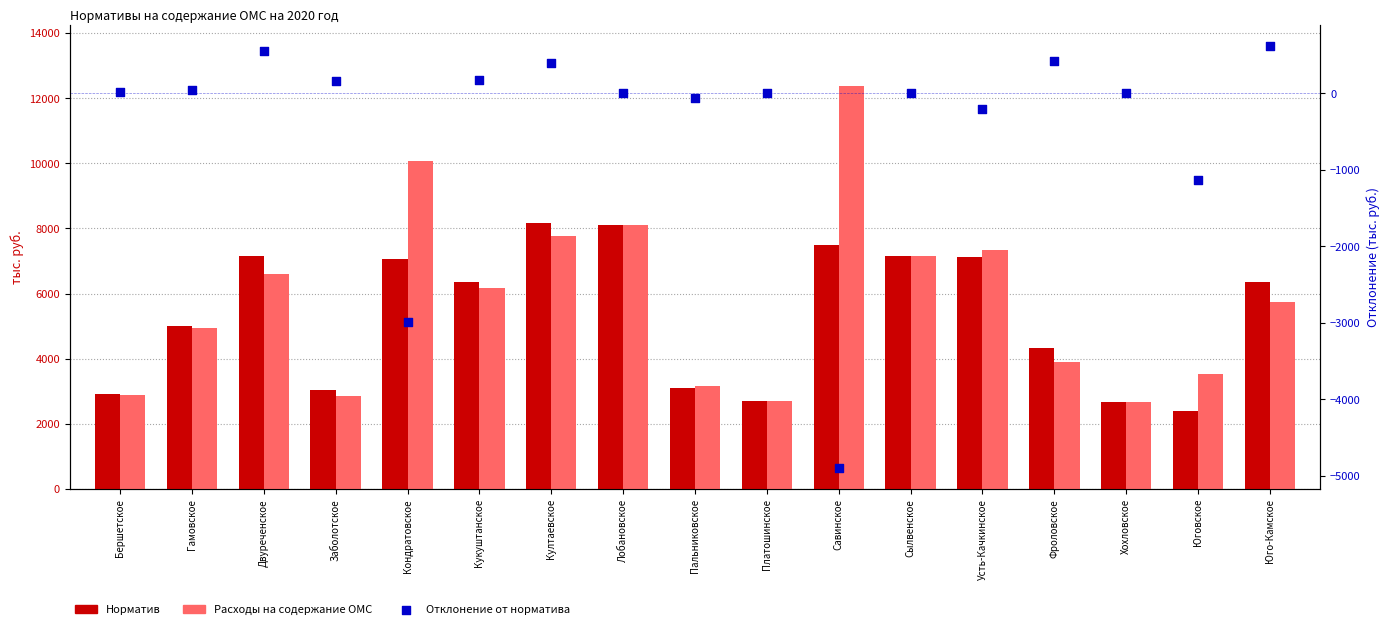

Which series has the widest spread of Y values?

Расходы на содержание ОМС